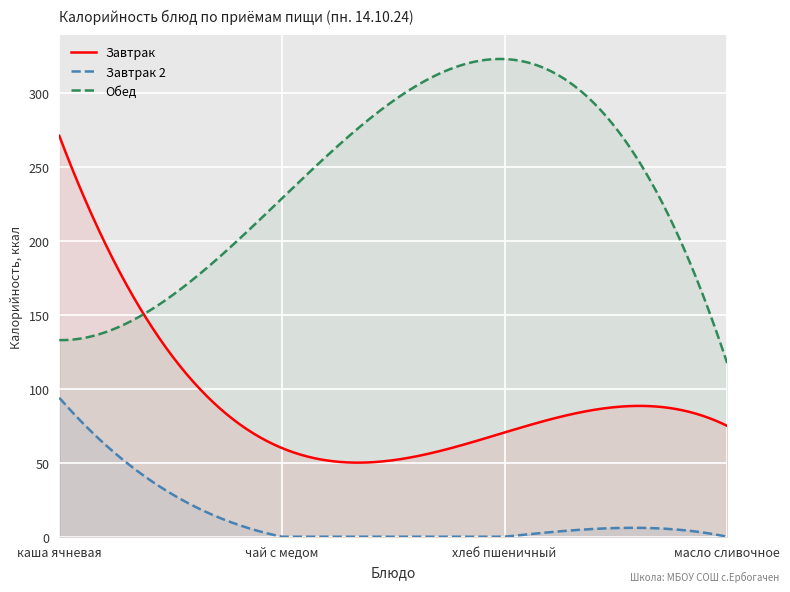

What is the label of the 3rd point from the left?

хлеб пшеничный